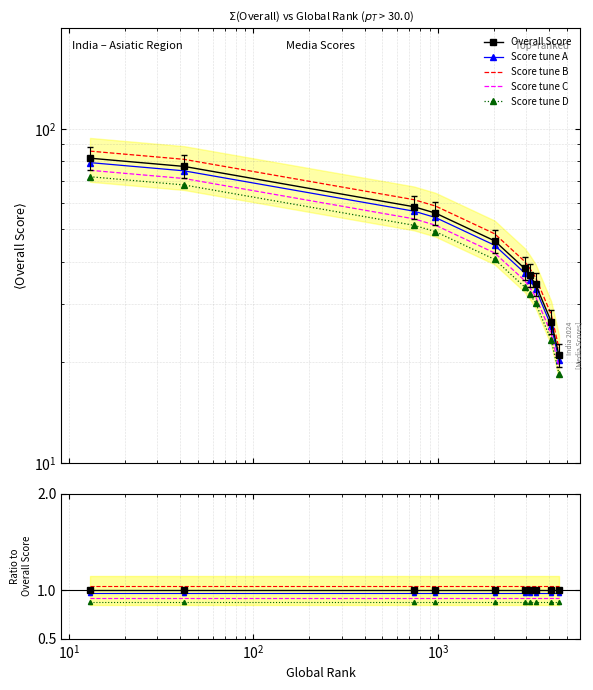

What is the difference between the maximum and minimum values?

60.8